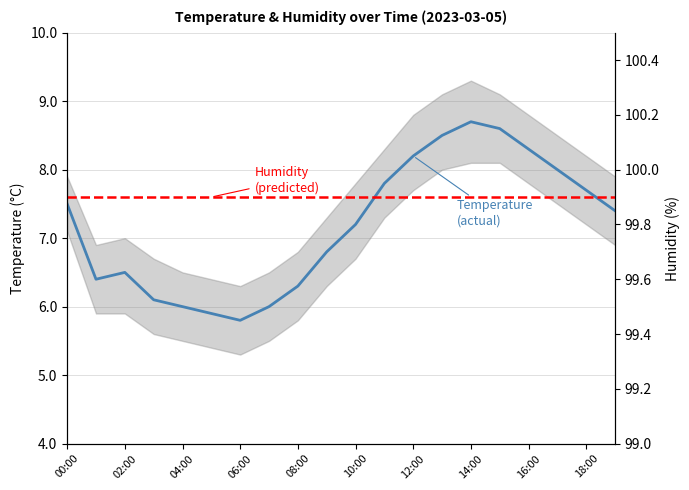

The Temperature series shows 8.2 at 12:00. True or false?

True